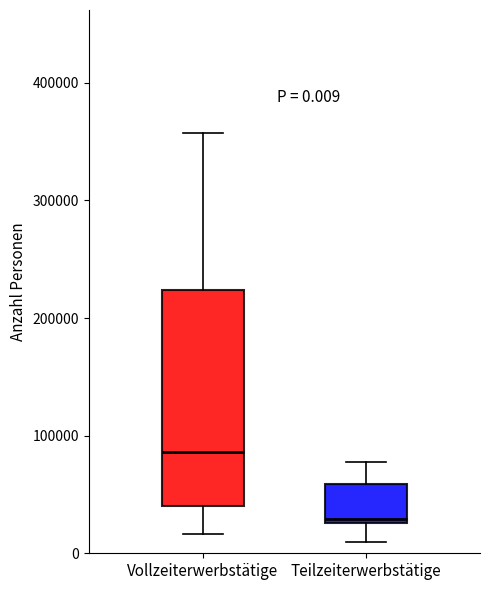

Which box's median line is the lowest?

Teilzeiterwerbstätige